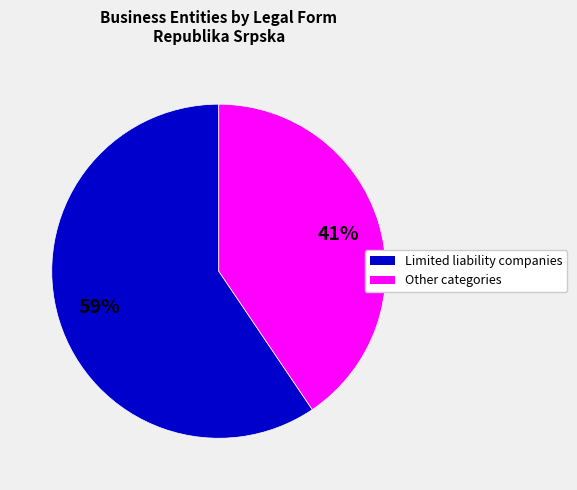

Count the number of slices in the pie.

2